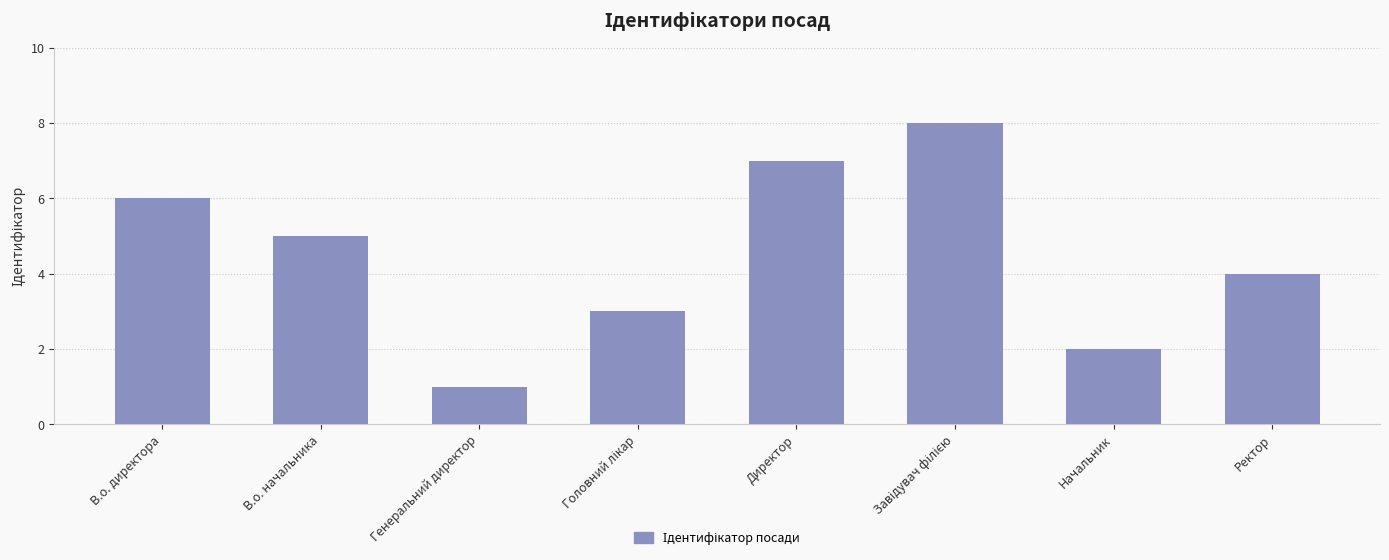

Which has a higher value, Ректор or В.о. директора?

В.о. директора